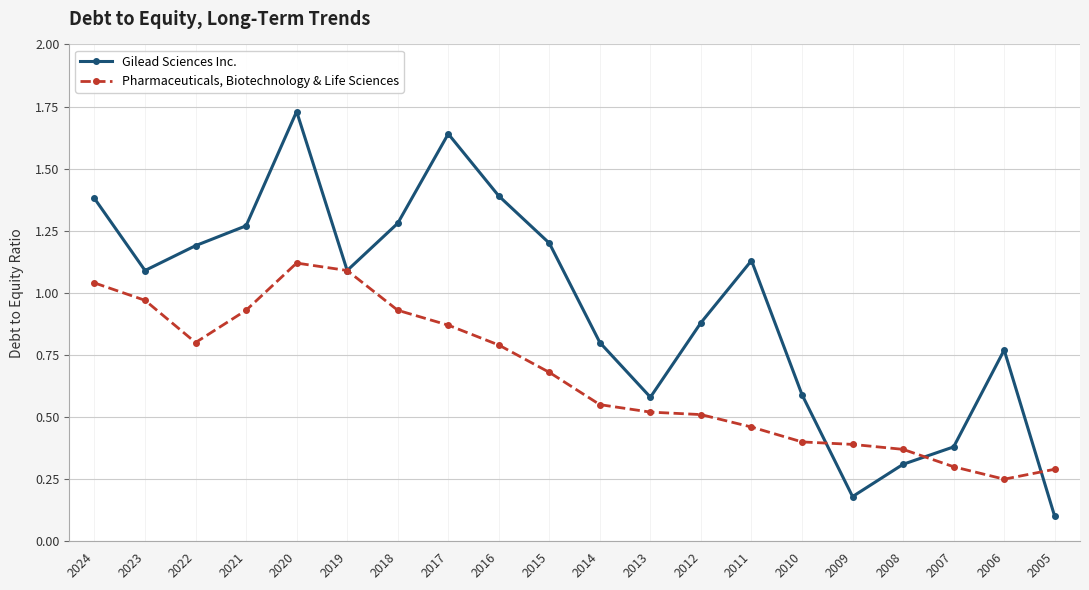

Does the chart have visible grid lines?

Yes